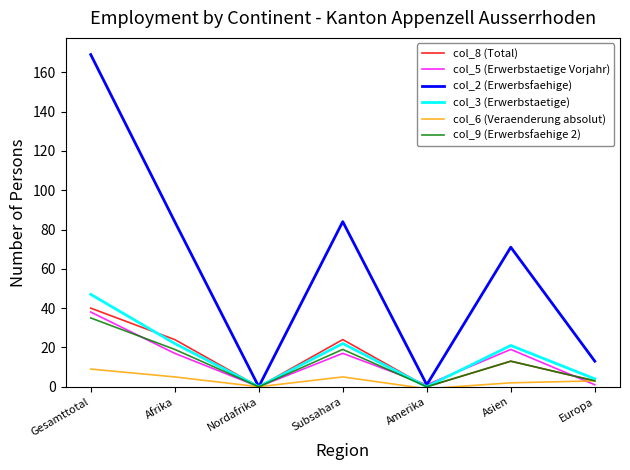

Reading left to right, extract all data points from this chart.

col_8 (Total): Gesamttotal=40	Afrika=24	Nordafrika=0	Subsahara=24	Amerika=0	Asien=13	Europa=3
col_5 (Erwerbstaetige Vorjahr): Gesamttotal=38	Afrika=17	Nordafrika=0	Subsahara=17	Amerika=1	Asien=19	Europa=1
col_2 (Erwerbsfaehige): Gesamttotal=169	Afrika=84	Nordafrika=0	Subsahara=84	Amerika=1	Asien=71	Europa=13
col_3 (Erwerbstaetige): Gesamttotal=47	Afrika=22	Nordafrika=0	Subsahara=22	Amerika=0	Asien=21	Europa=4
col_6 (Veraenderung absolut): Gesamttotal=9	Afrika=5	Nordafrika=0	Subsahara=5	Amerika=-1	Asien=2	Europa=3
col_9 (Erwerbsfaehige 2): Gesamttotal=35	Afrika=19	Nordafrika=0	Subsahara=19	Amerika=0	Asien=13	Europa=3